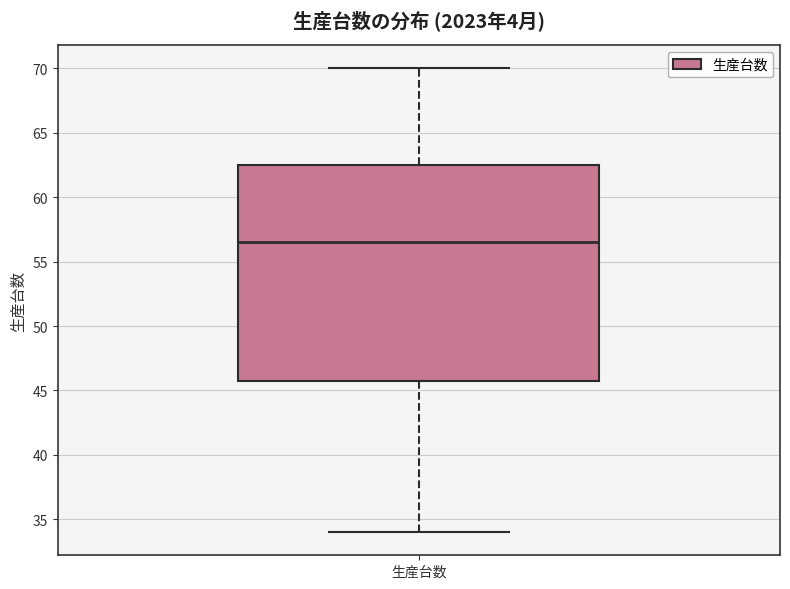

Transcribe this box plot: give where the median line is, the range the box spans, and where the two whiskers end, as read against the y-axis. The values are not printed on the chart, so give them approximately, as read against the axis.

median 56.5, box 46.0 to 62.5, whiskers 34.0 to 70.0